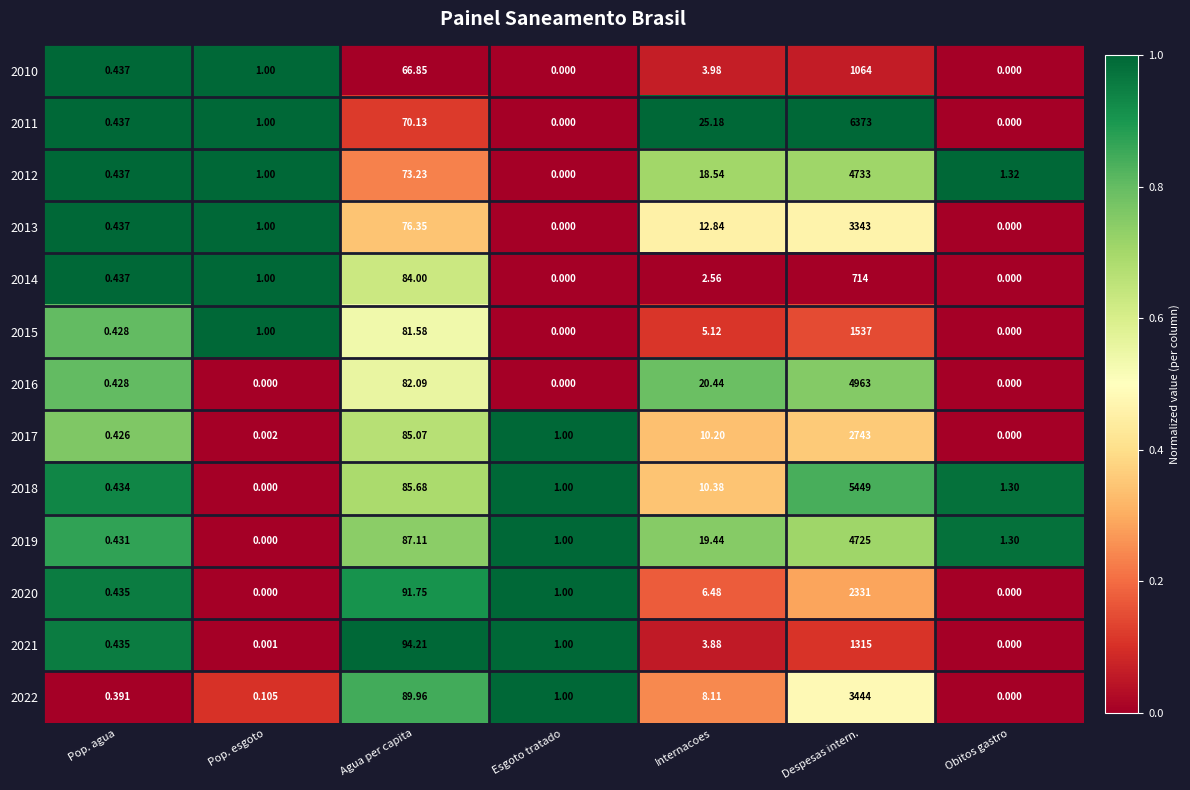

Which series changed the most between Esgoto tratado and Obitos gastro?

2012